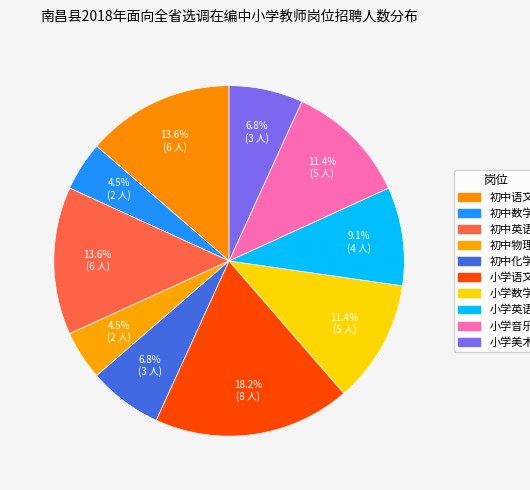

Approximately how many times larger is the value at 小学数学 compared to 初中化学?

1.7